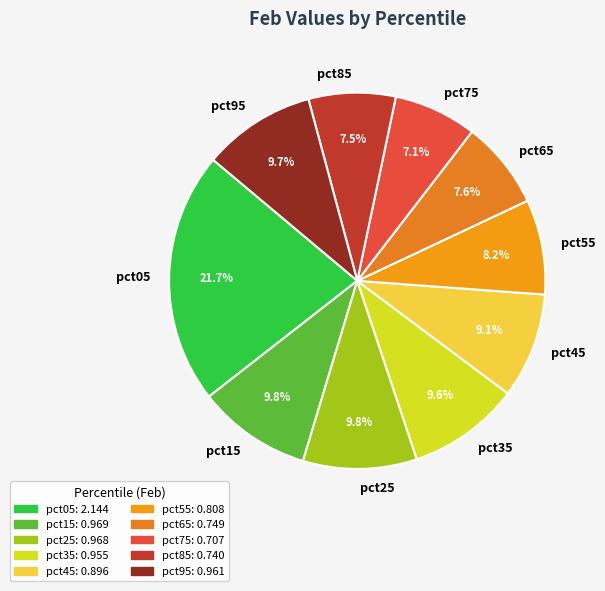

What percentage is NOT represented by pct55?

91.8%